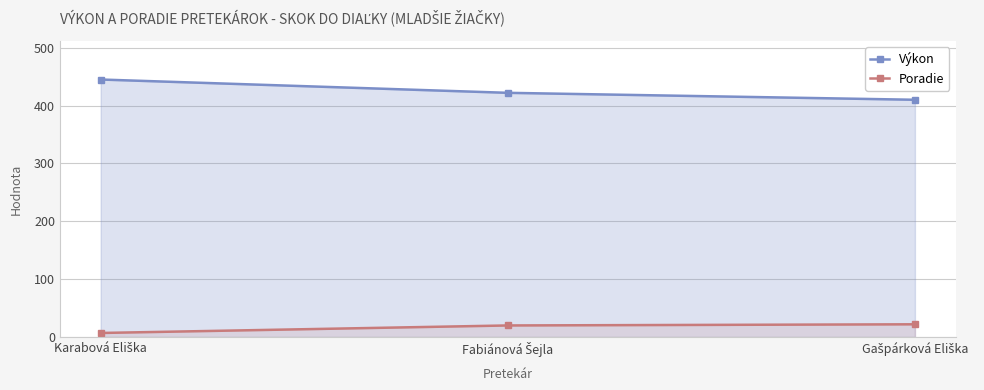

The Výkon series shows 422 at Fabiánová Šejla. True or false?

True